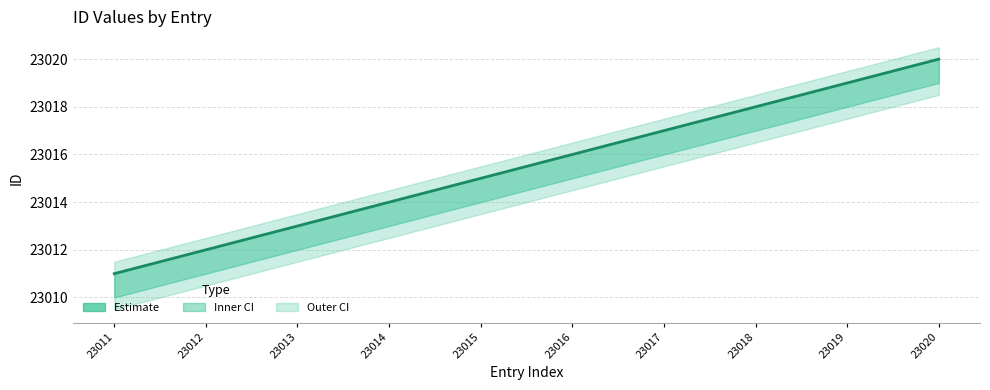

What is the value of the 3rd point from the left?

23013